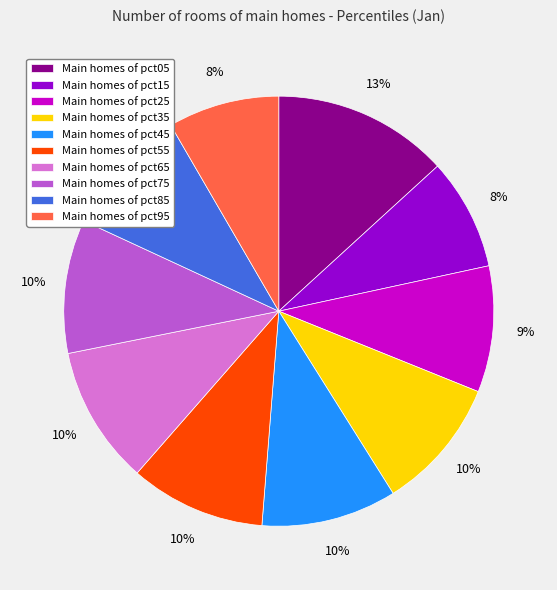

What percentage is the Main homes of pct25 slice, to the nearest percent?

9%